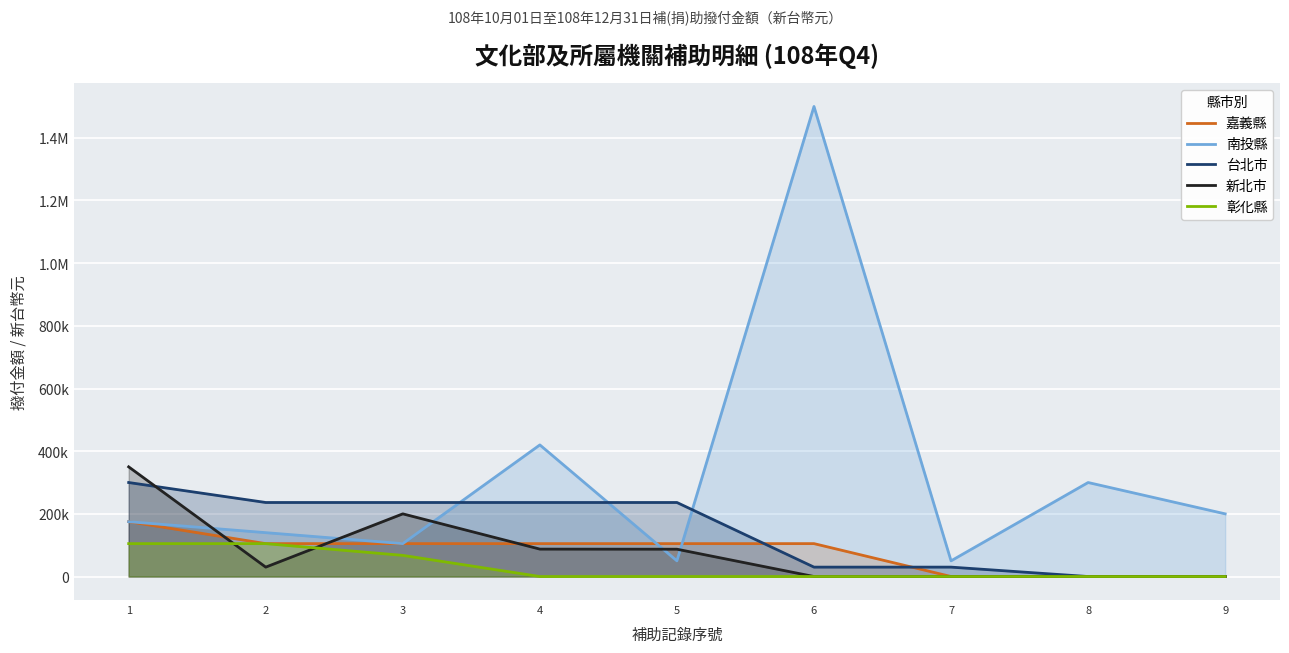

How many values in the 新北市 series are below 30000?

4